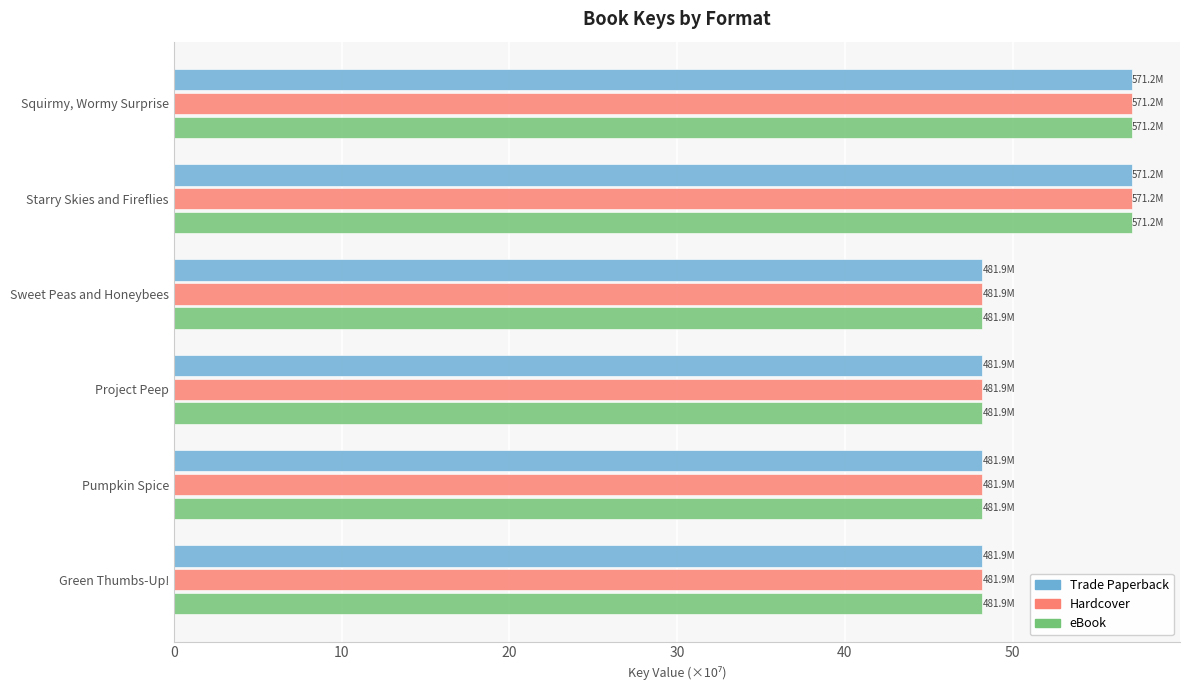

What is the total value across all series at Green Thumbs-Up!?

144.6